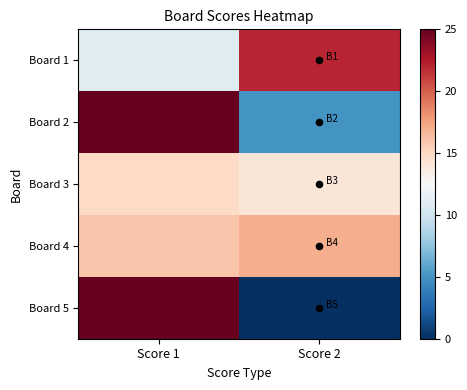

Reading left to right, list all the values displayed in this chart.

Board 1: Score 1=11	Score 2=22
Board 2: Score 1=25	Score 2=5
Board 3: Score 1=15	Score 2=14
Board 4: Score 1=16	Score 2=17
Board 5: Score 1=25	Score 2=0